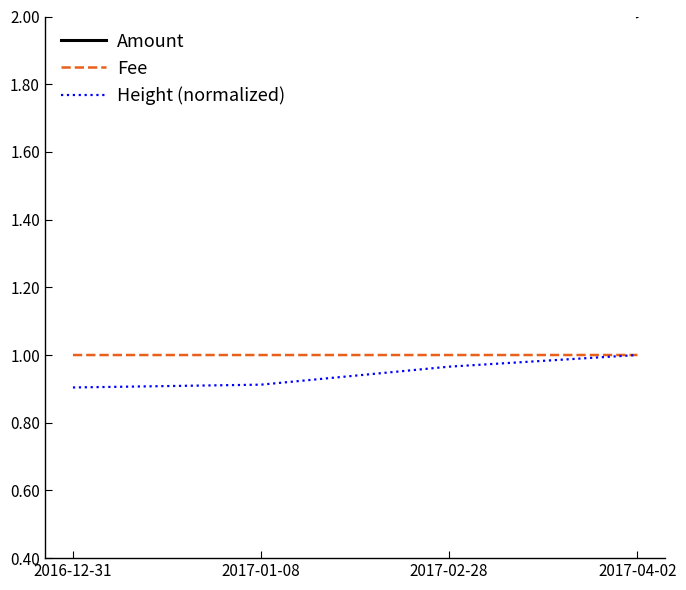

What is the maximum value shown in the chart?

5.0